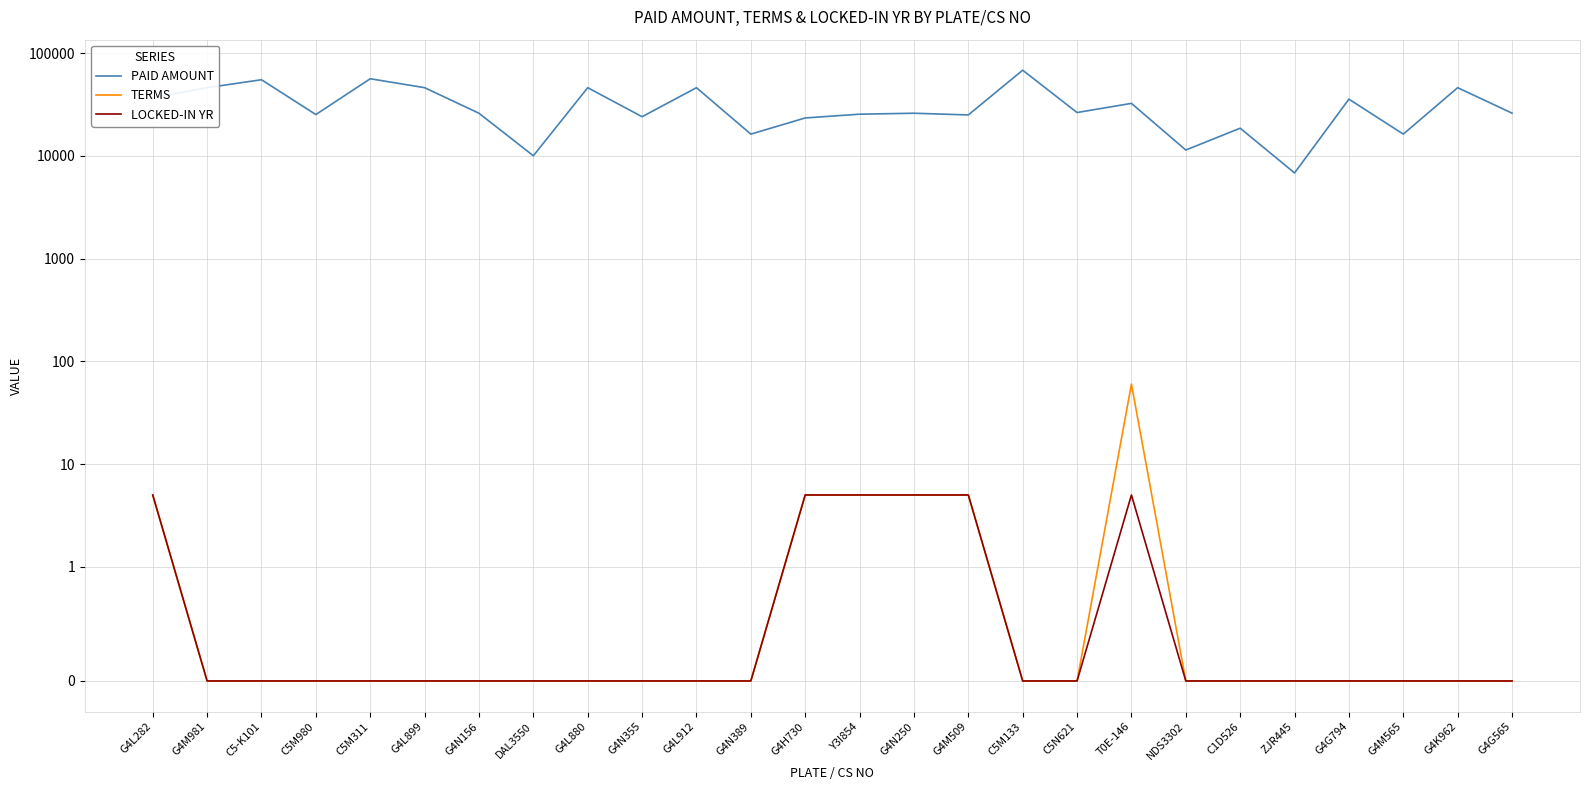

True or false: LOCKED-IN YR and PAID AMOUNT intersect in this chart.

False